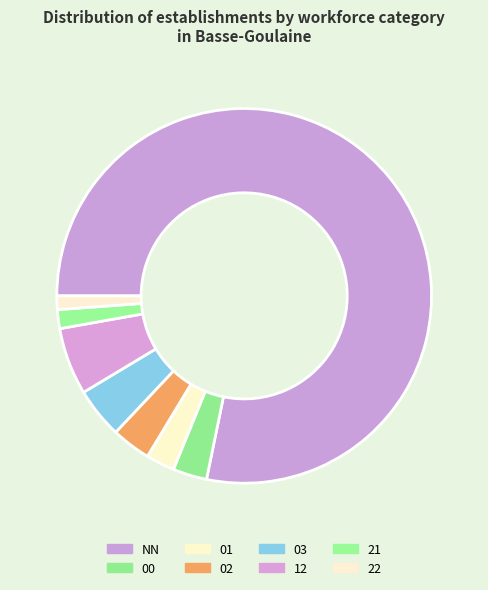

To the nearest percent, what is the average slice percentage?

12%